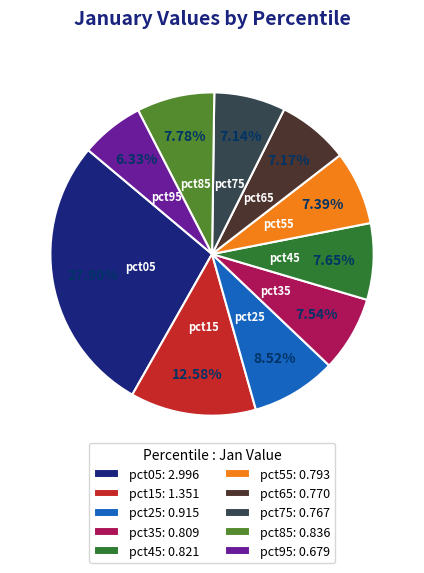

How many slices are in this pie chart?

10